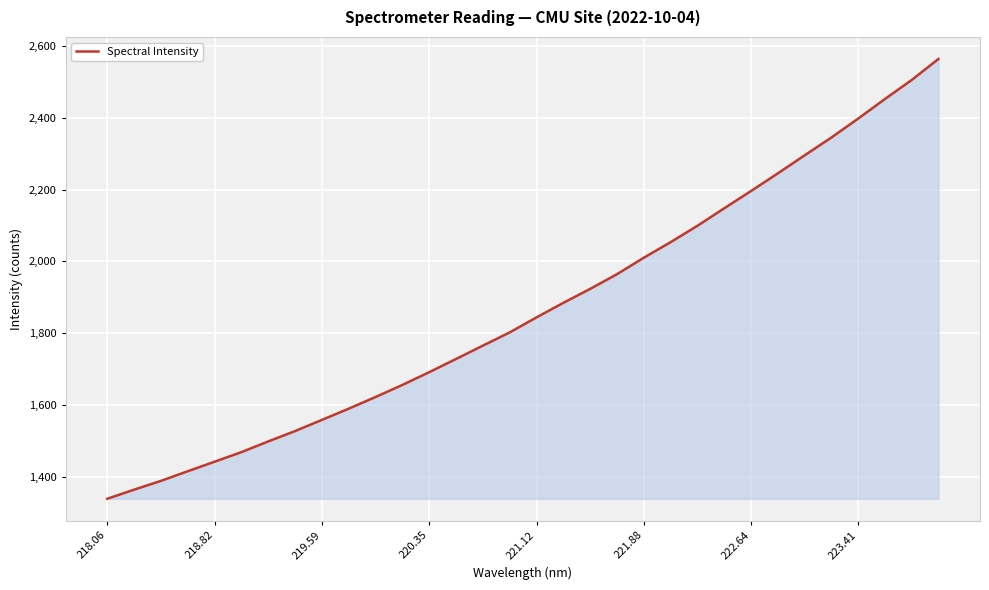

What is the greatest value displayed?

2564.2